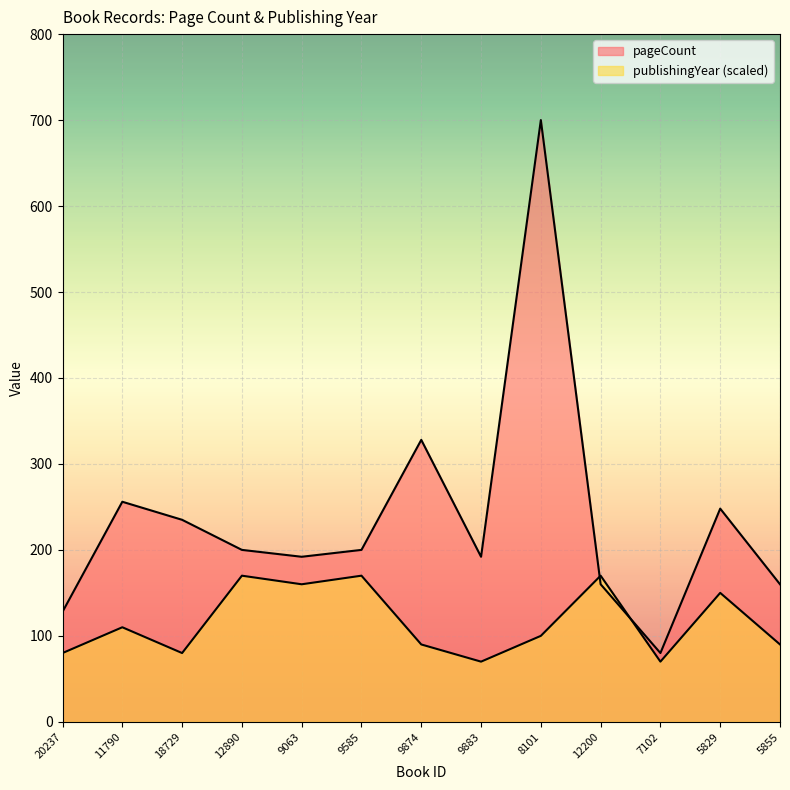

Which category has the lowest value across all series?

9883